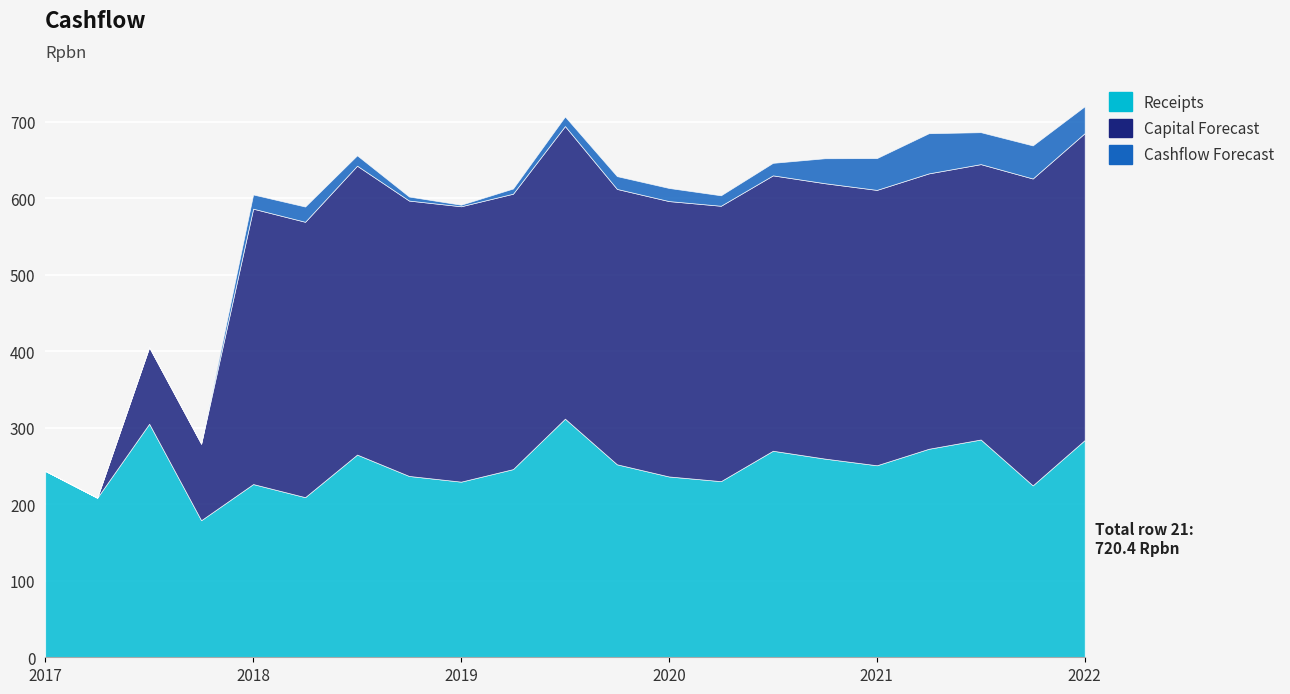

Is it true that Capital Forecast equals 188.5 at 16?

False